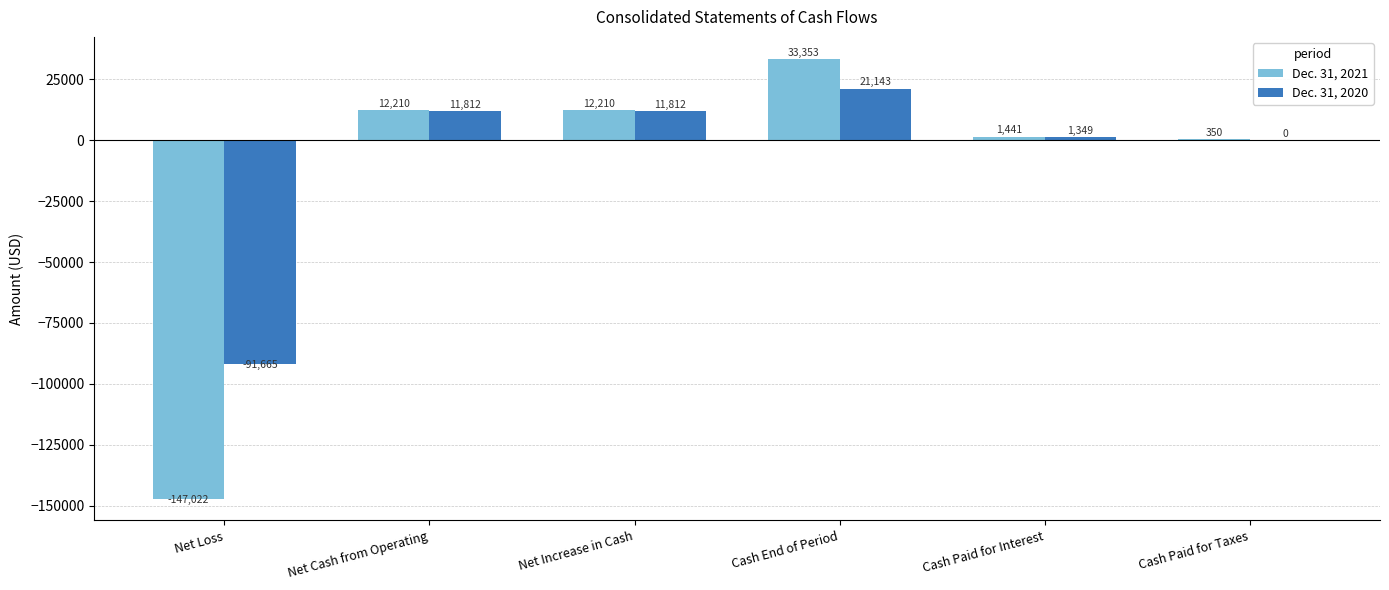

The Dec. 31, 2020 series shows 0 at Cash Paid for Taxes. True or false?

True